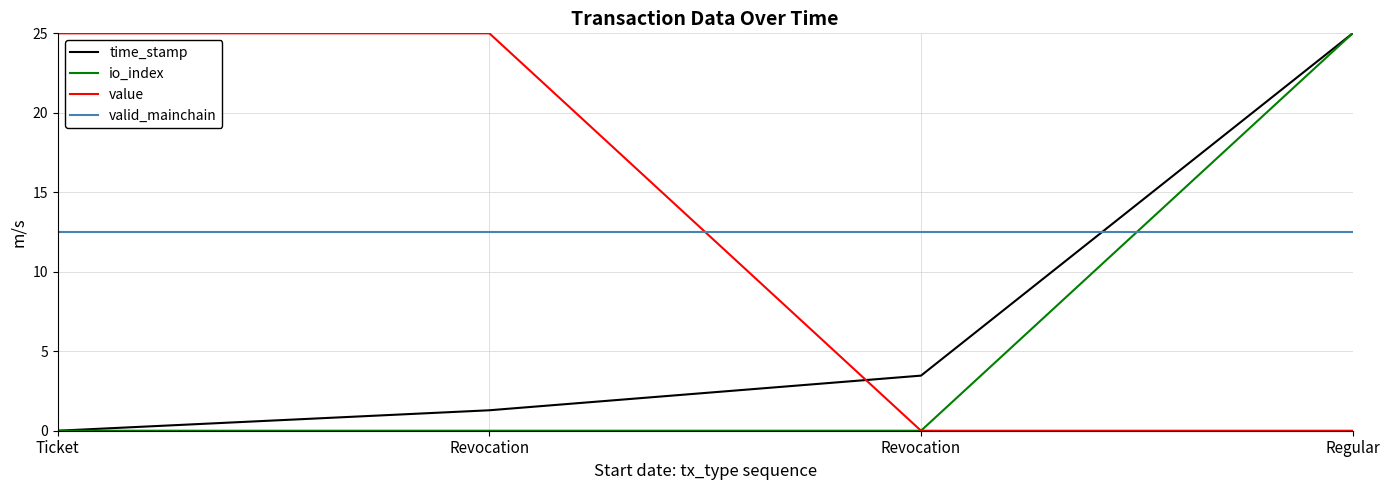

What is the average value of the io_index series?

6.2